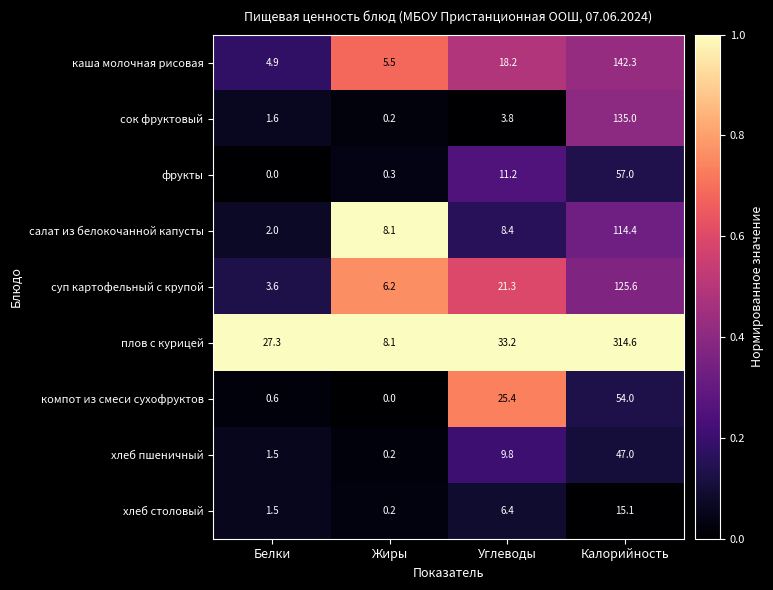

List the series in order of their peak value, lowest first.

хлеб столовый, хлеб пшеничный, компот из смеси сухофруктов, фрукты, салат из белокочанной капусты, суп картофельный с крупой, сок фруктовый, каша молочная рисовая, плов с курицей